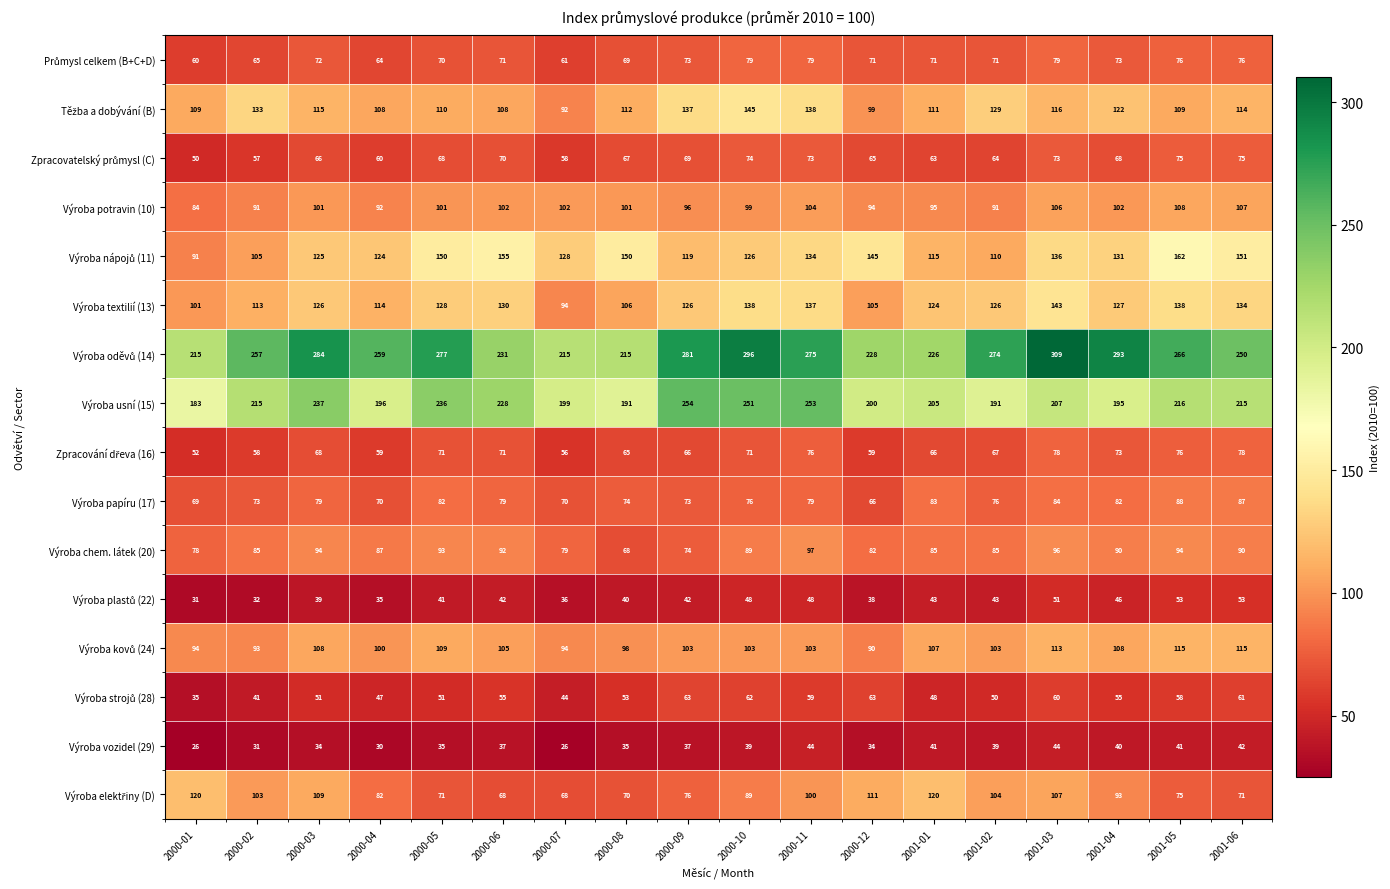

What is the highest value of the Výroba textilií (13) series?

143